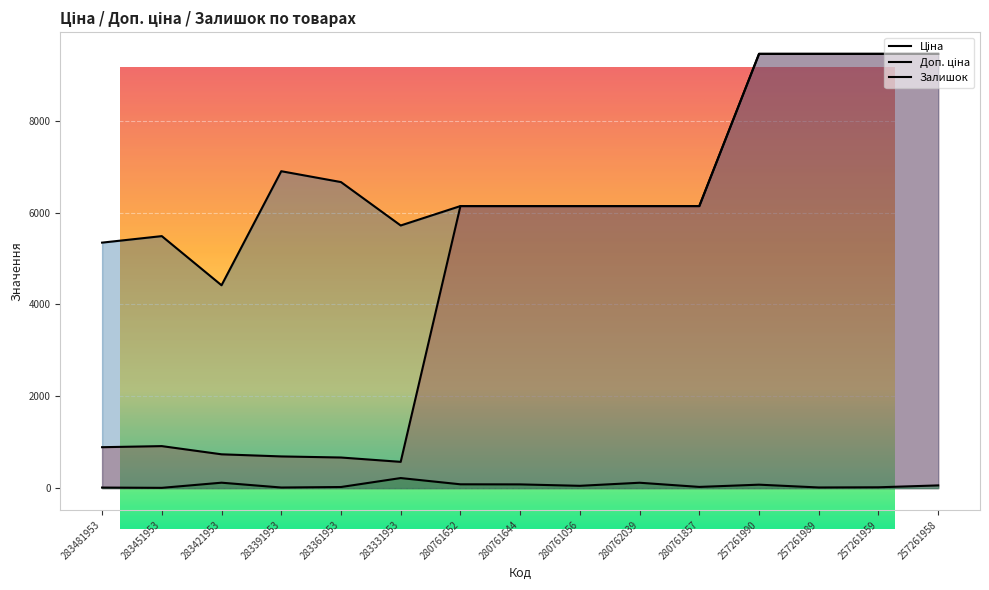

The value of Доп. ціна at 280761056 is 2506.9. True or false?

False